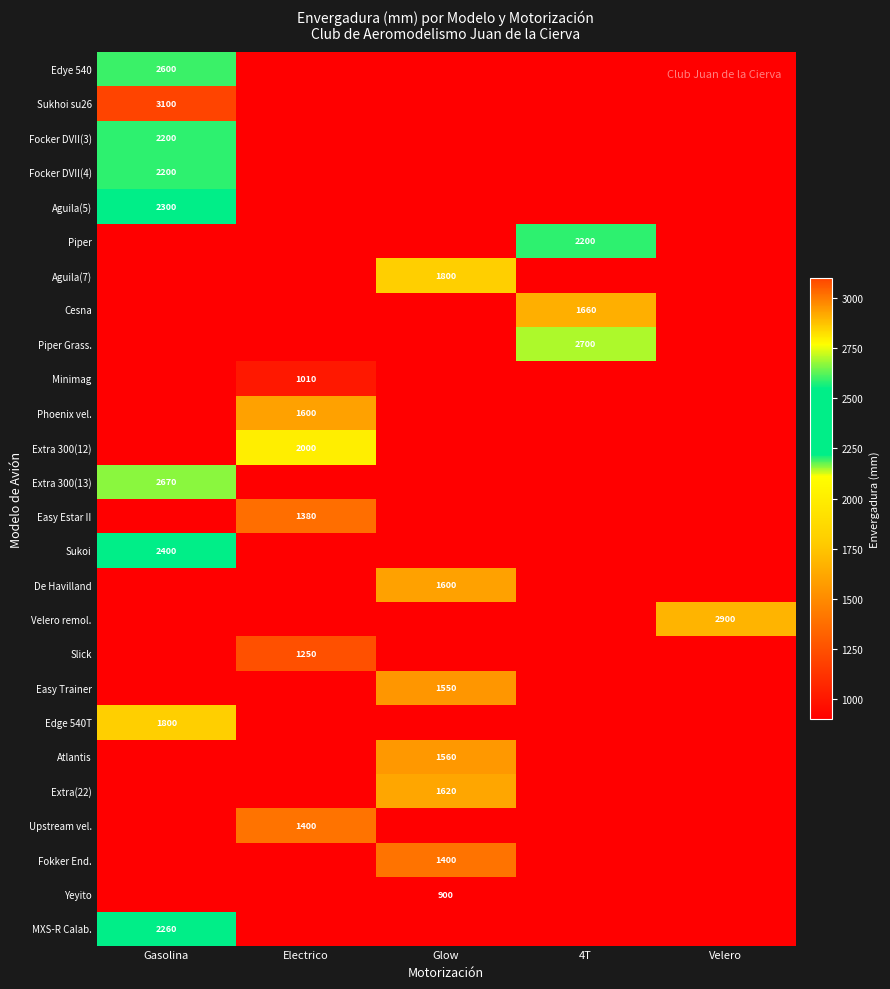

The value of Fokker End. at Glow is 1400. True or false?

True